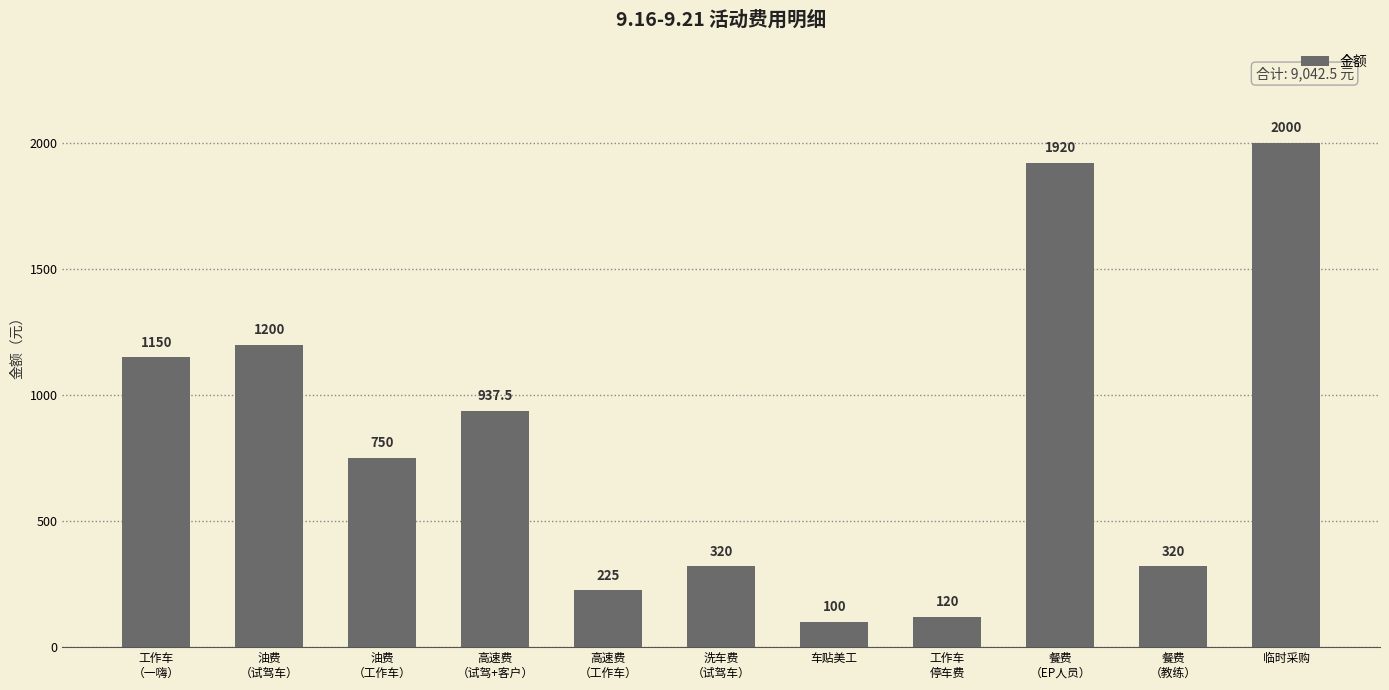

Does the chart contain stacked bars?

No